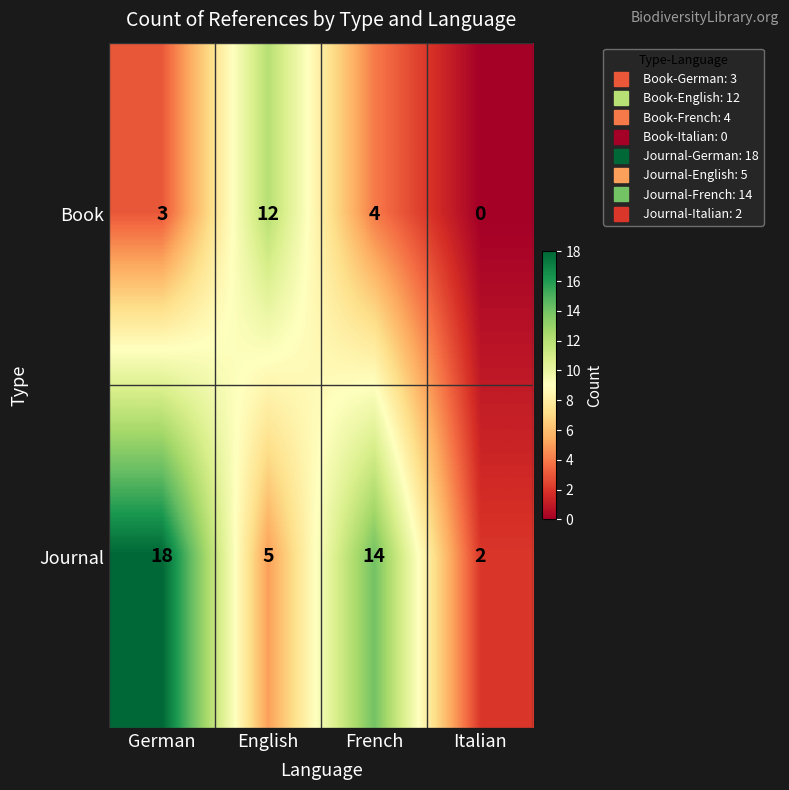

At which category is the sum across all series the highest?

German